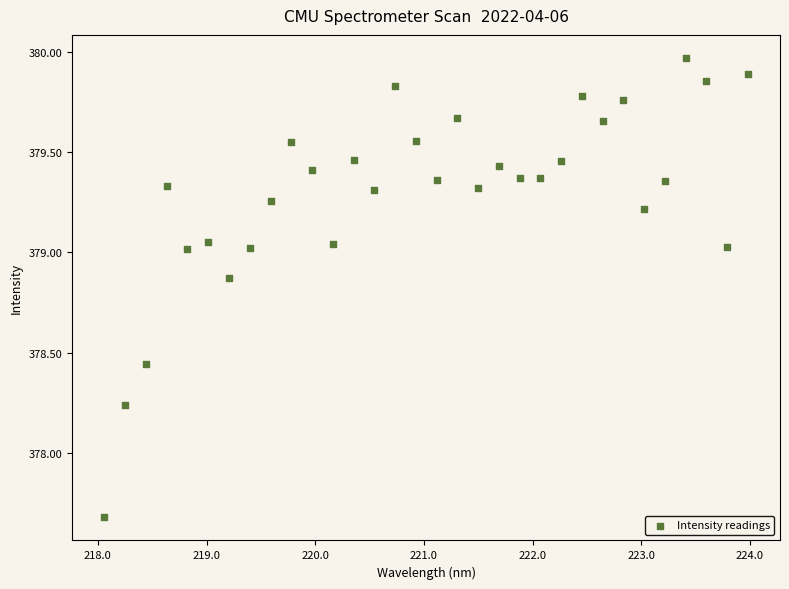

What is the range of X values (max minus min)?

5.9